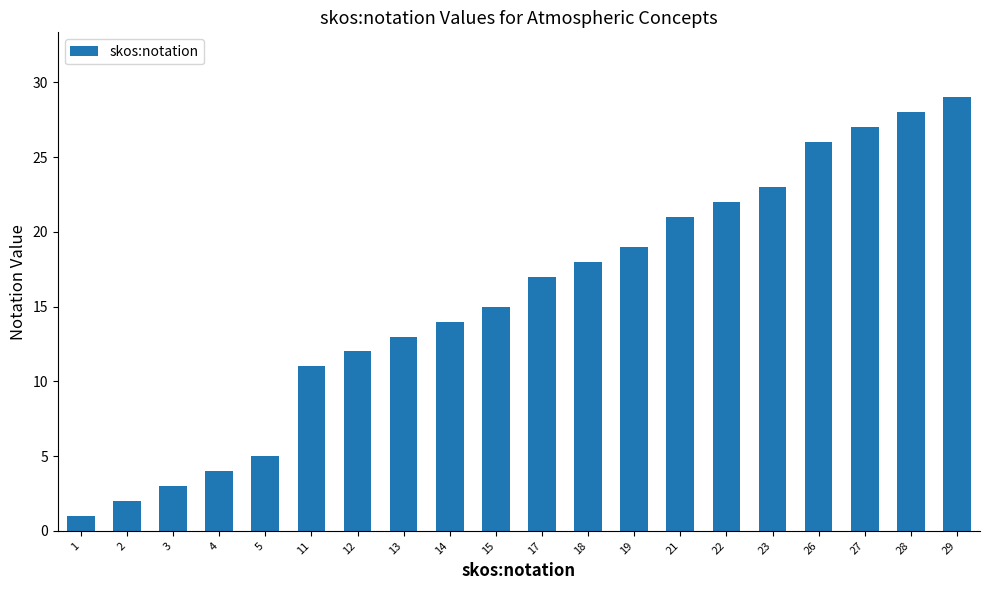

Which label corresponds to the largest value in the chart?

29